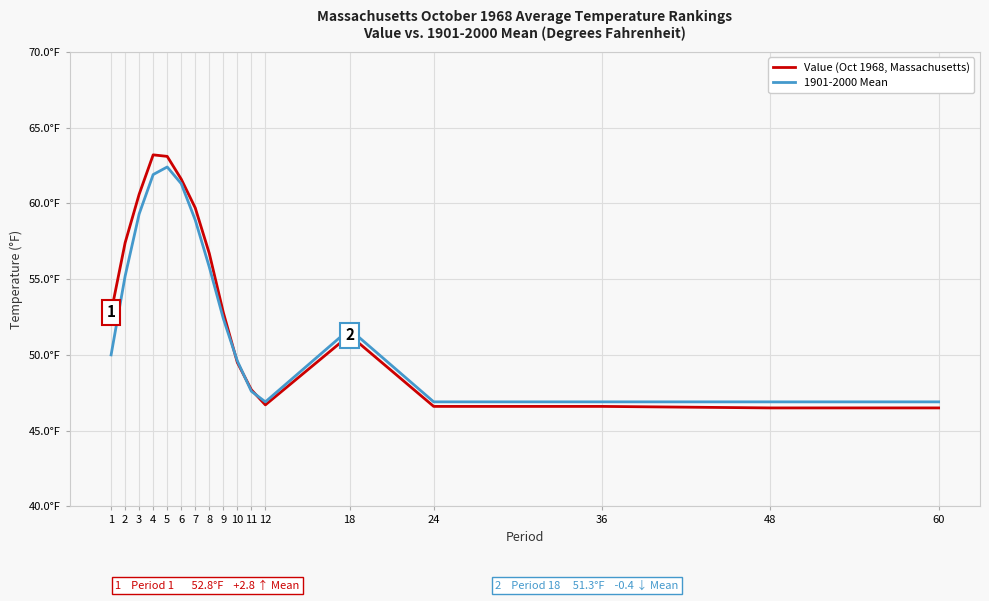

Does the chart have visible grid lines?

Yes